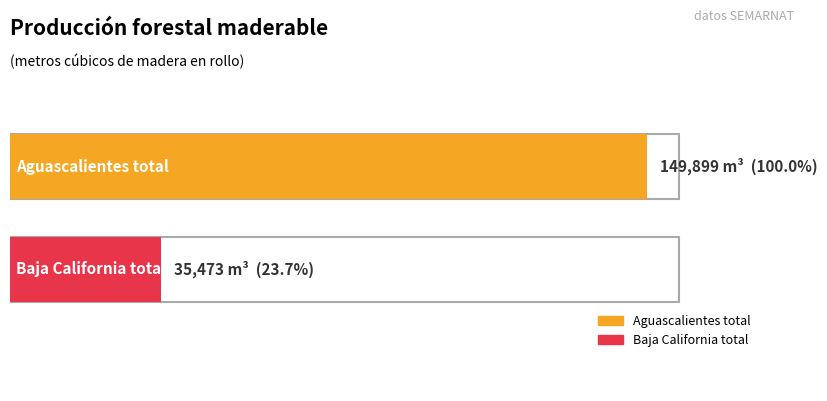

What is the sum of all Aguascalientes values?

149899